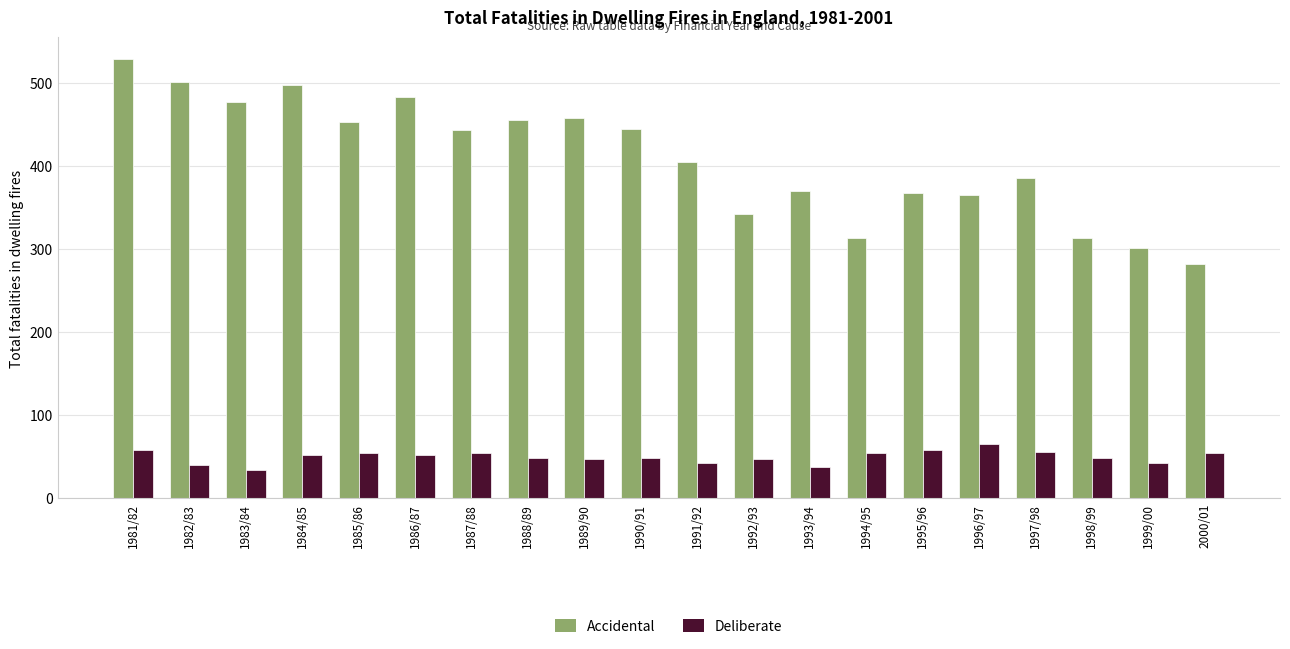

What is the sum of all Deliberate values?

994